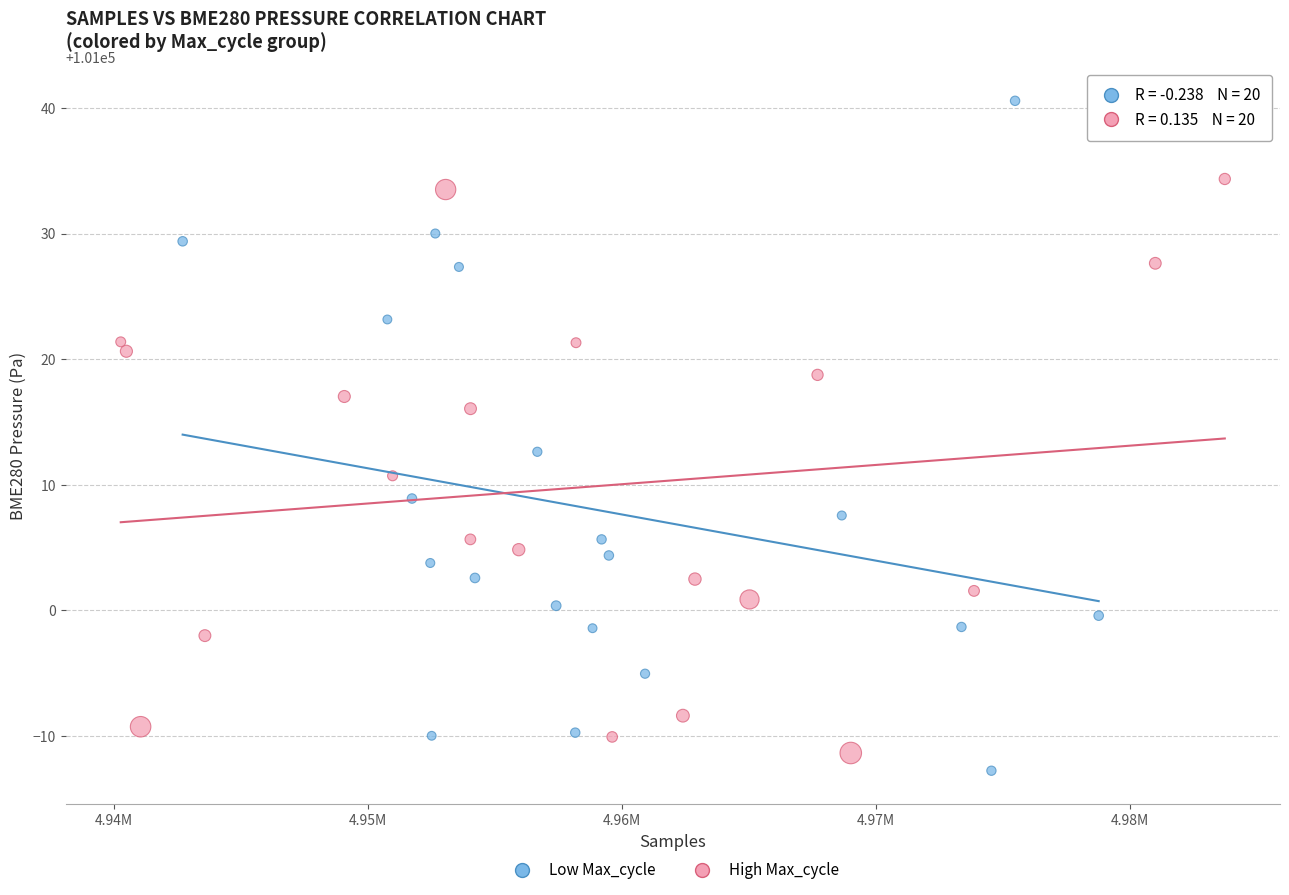

Which series reaches the maximum Y coordinate?

Low Max_cycle